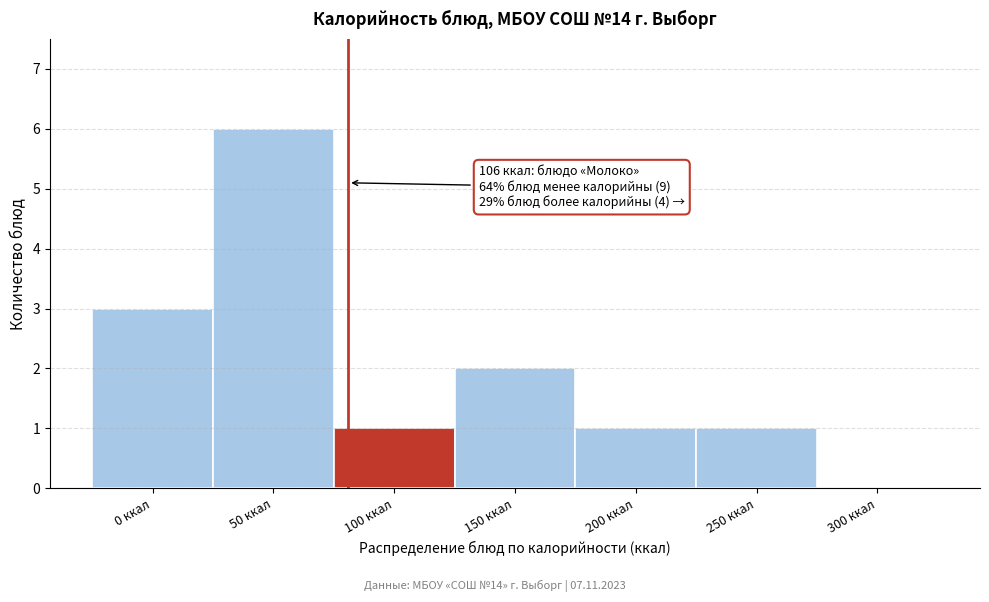

Reading left to right, transcribe all the data shown in this chart.

0 ккал=3	50 ккал=6	100 ккал=1	150 ккал=2	200 ккал=1	250 ккал=1	300 ккал=0